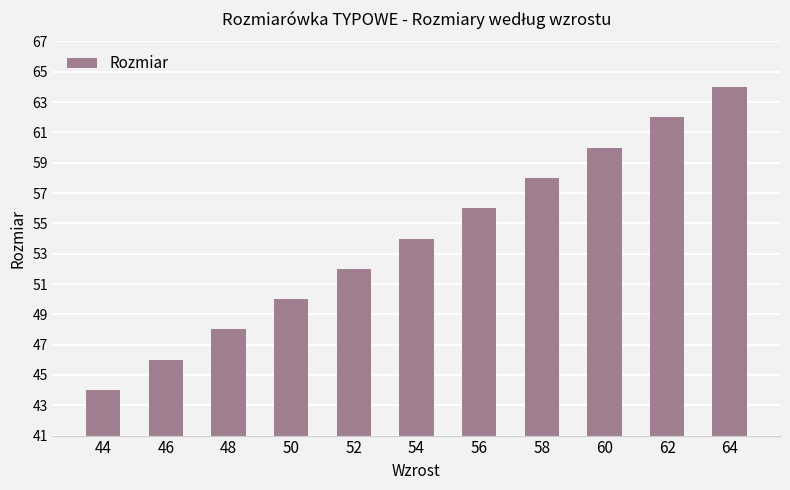

Does the chart contain any negative values?

No